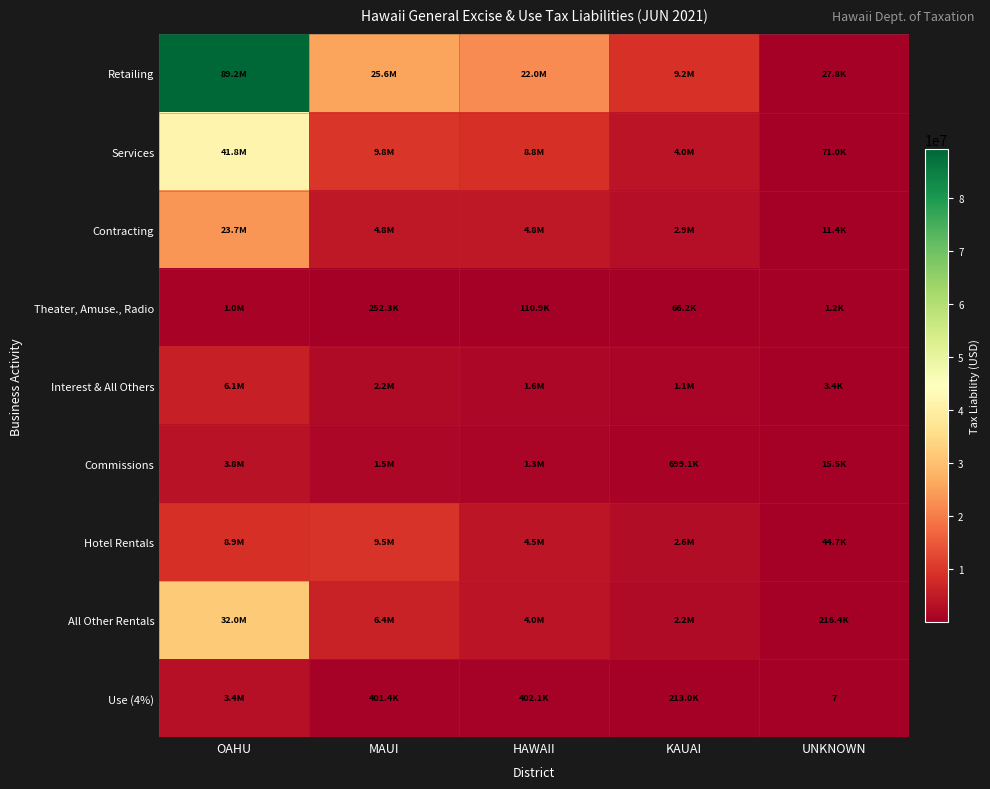

At which label is Hotel Rentals closest to 4747427?

HAWAII